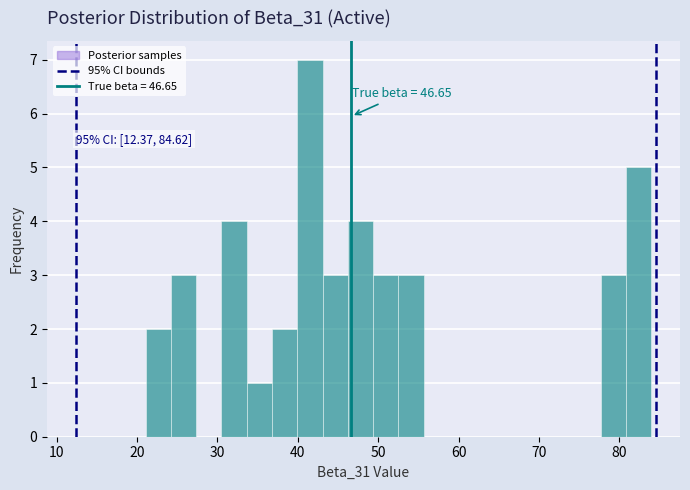

Read against the x-axis, roughly where is the centre of the tallest bar?

42